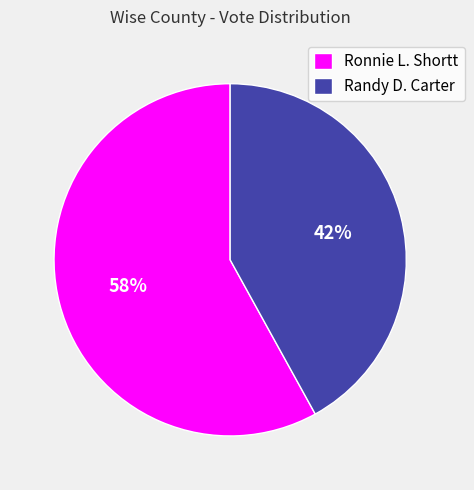

Is it true that Randy D. Carter is 29% of the pie?

False